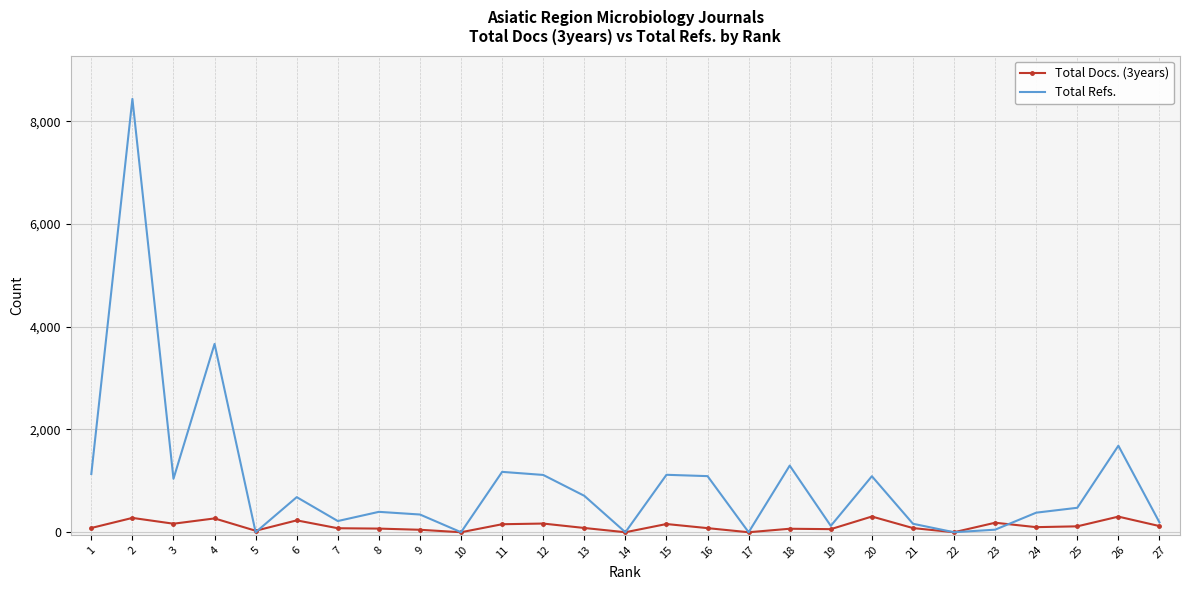

What is the spread (max minus min) of values at 2?

8154